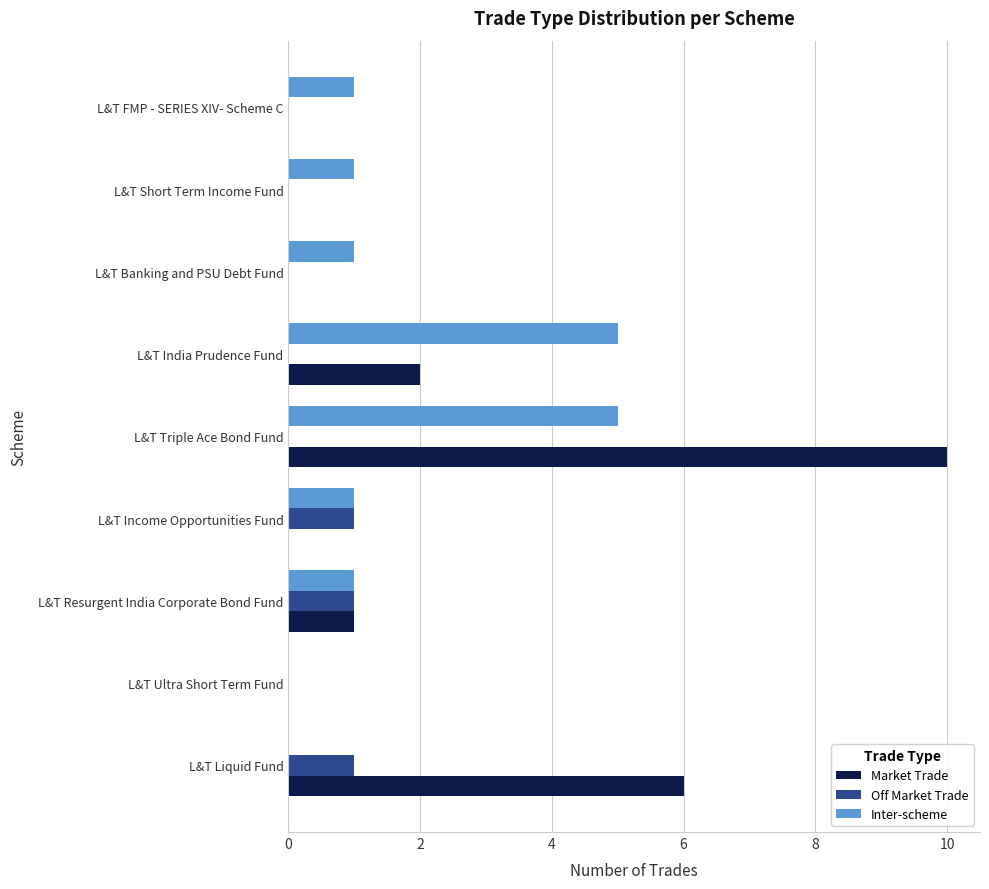

The Market Trade series shows 1 at L&T Resurgent India Corporate Bond Fund. True or false?

True